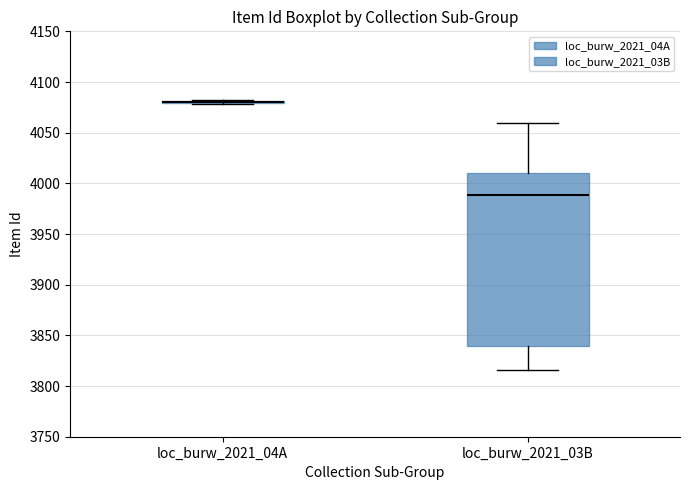

Reading left to right, transcribe this box plot: for each box, give where its median line is, the range the box spans, and where its two whiskers end, as read against the y-axis. The values are not printed on the chart, so give them approximately, as read against the axis.

loc_burw_2021_04A: box collapsed to a line at 4080, whiskers 4080 to 4080
loc_burw_2021_03B: median 3990, box 3840 to 4010, whiskers 3815 to 4060